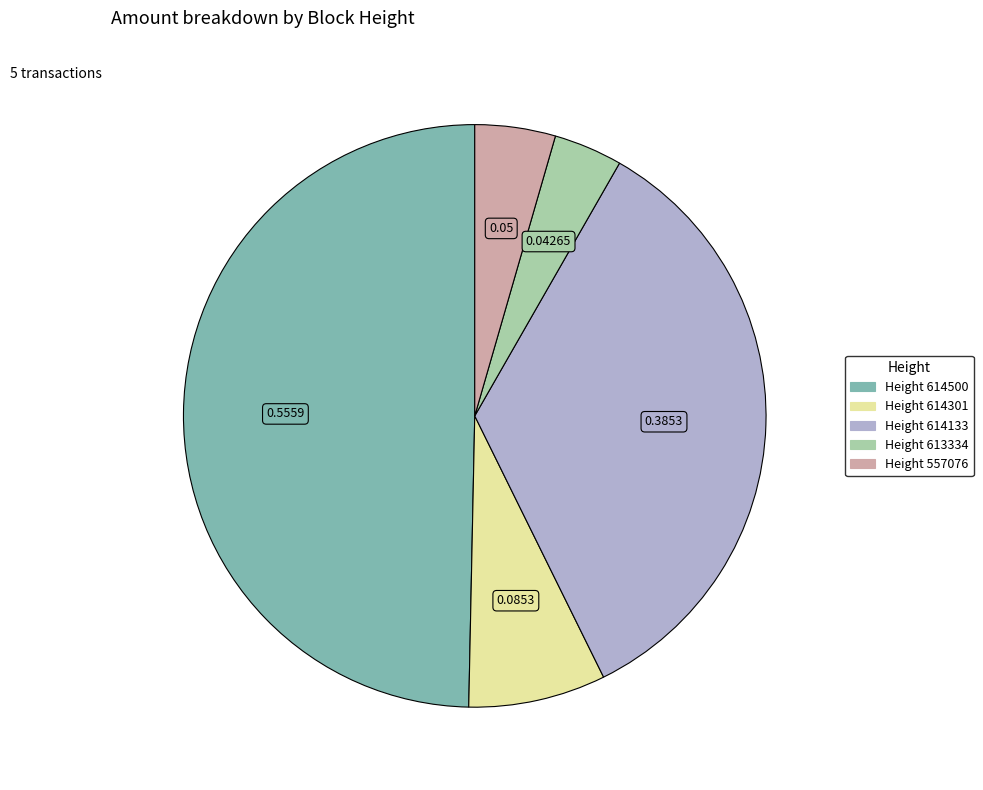

Count the number of slices in the pie.

5